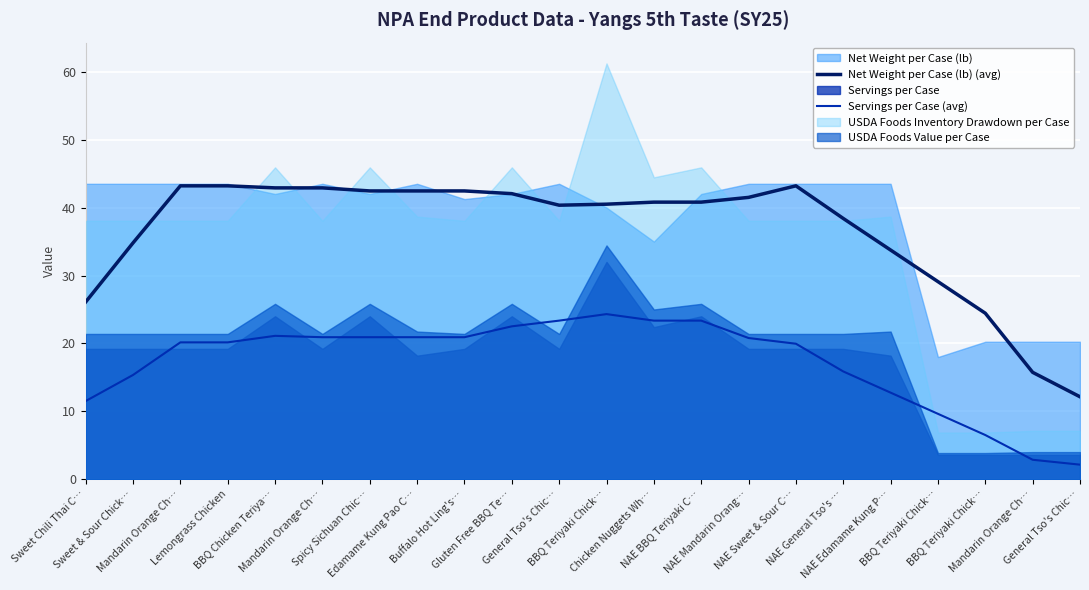

What is the sum of the Net Weight per Case (lb) (avg) values at Buffalo Hot Ling's… and NAE Mandarin Orang…?

84.0